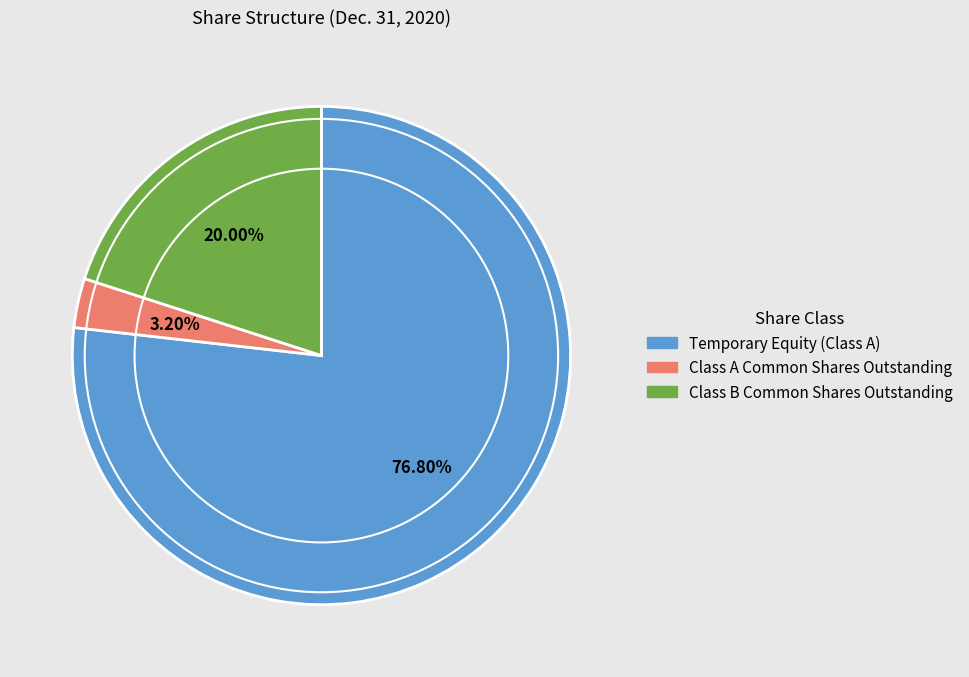

What is the ratio of the value at Class A Common Shares Outstanding to the value at Class B Common Shares Outstanding?

0.2